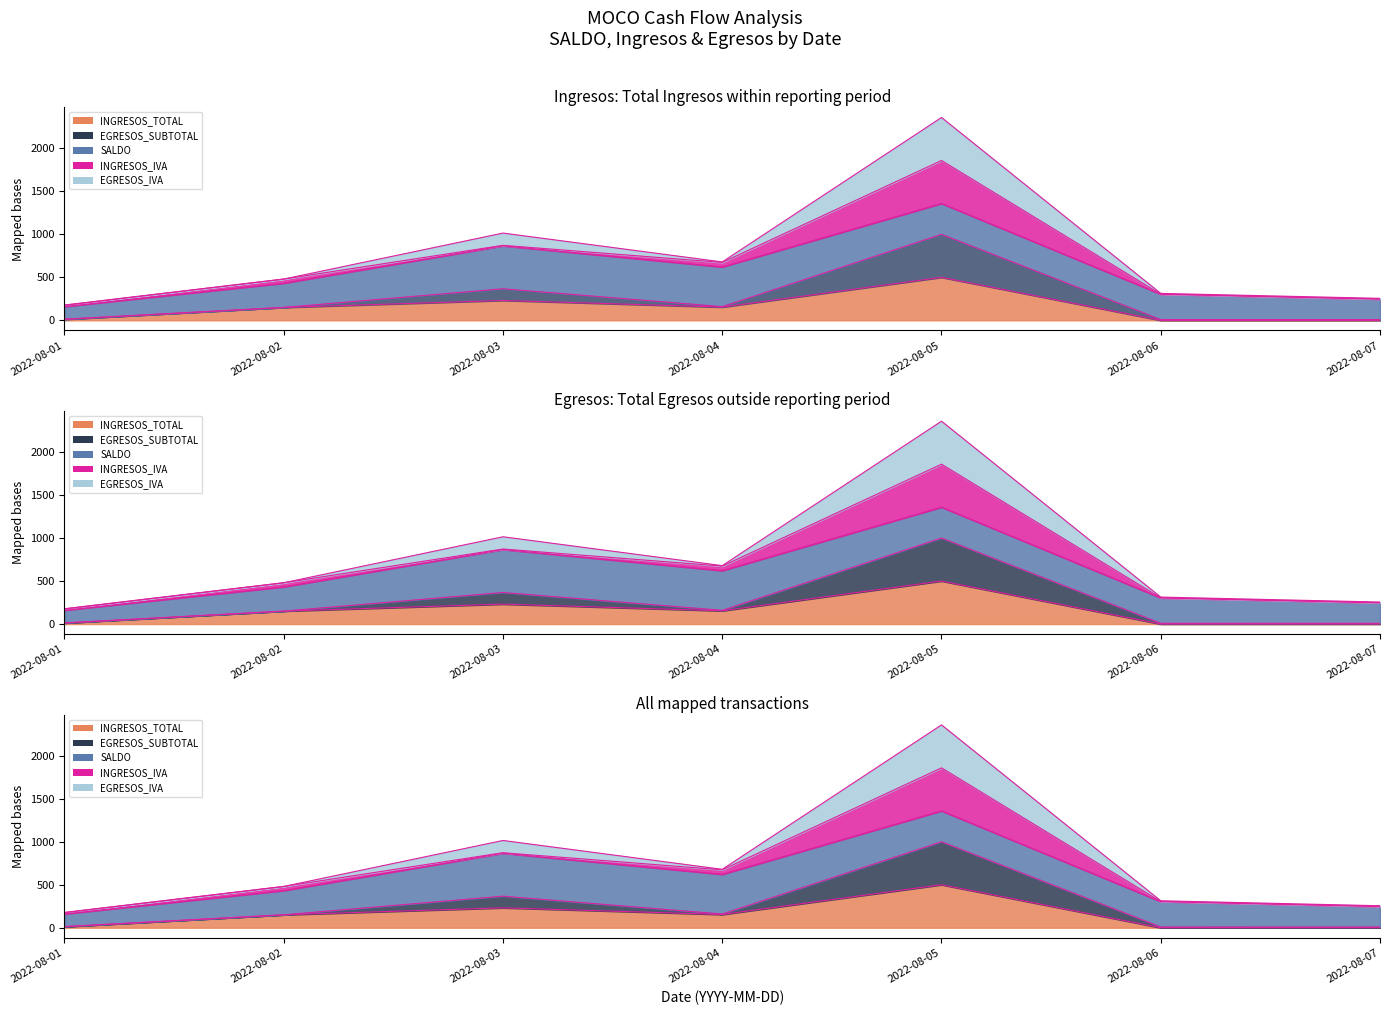

Where is the first local minimum for INGRESOS_TOTAL?

2022-08-04